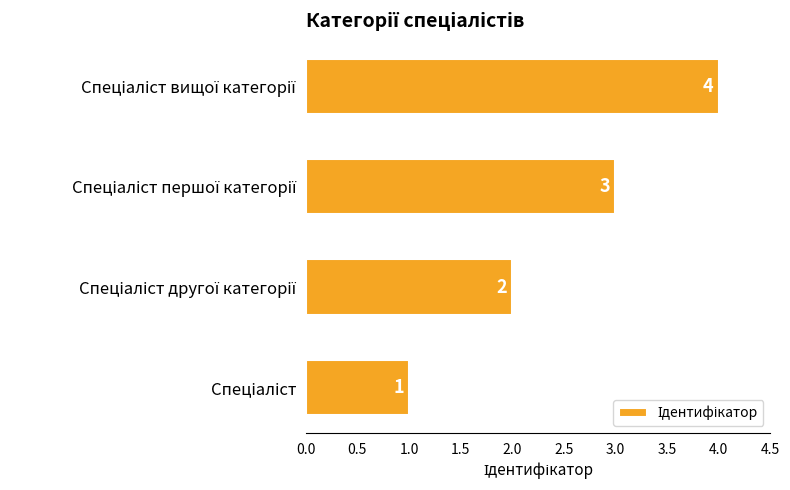

What is the maximum value shown in the chart?

4